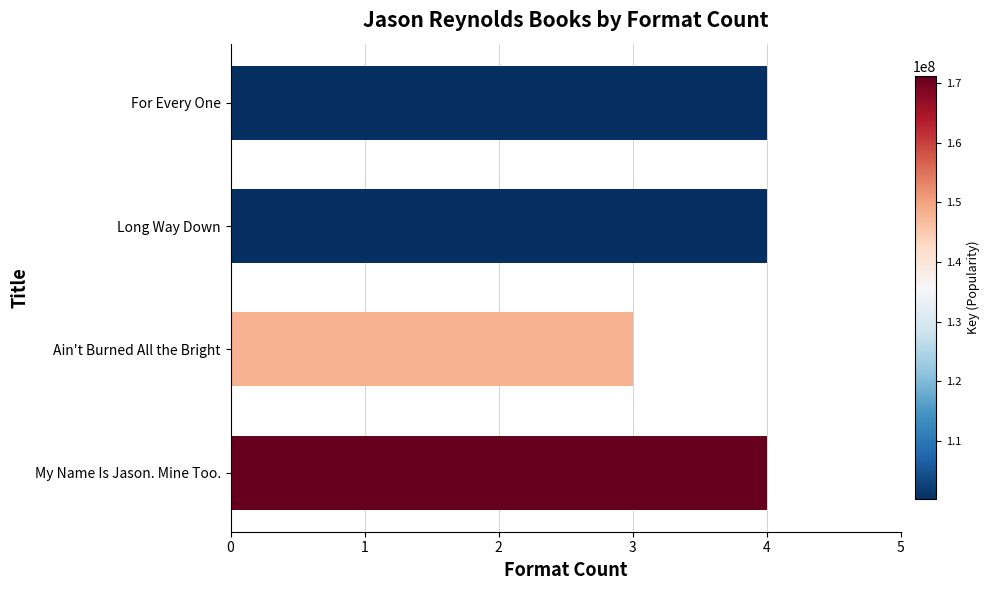

How many bars are there in total?

4